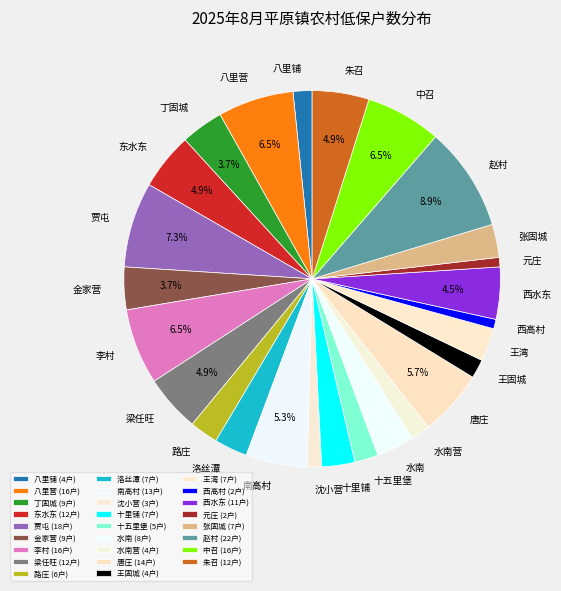

How much of the chart is everything except 西水东?

95.5%